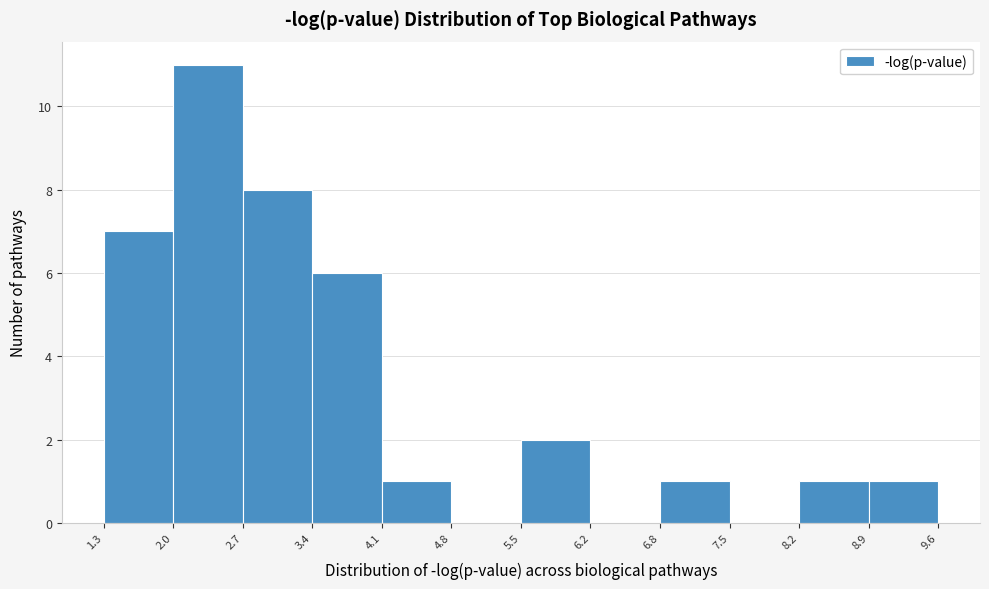

Which range on the x-axis has the tallest bar?

2.0 to 2.7